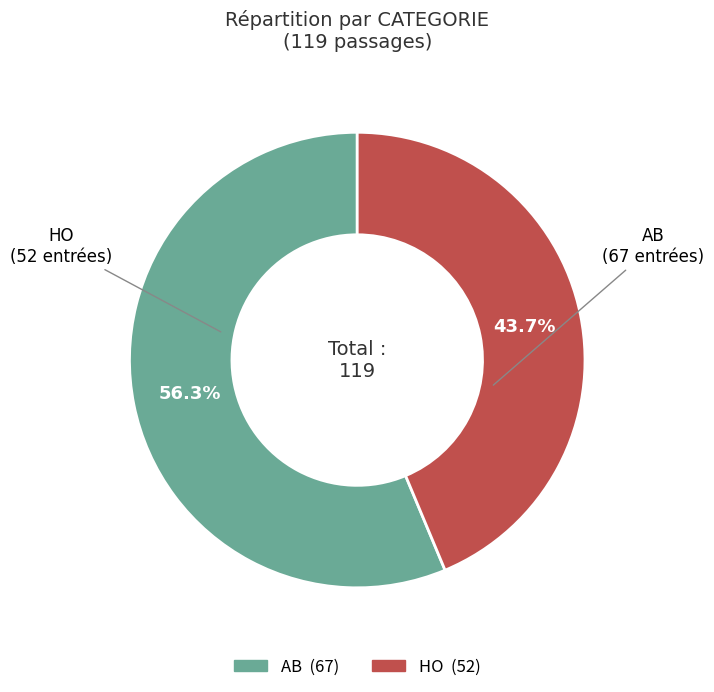

What is the ratio of the value at HO to the value at AB?

0.8